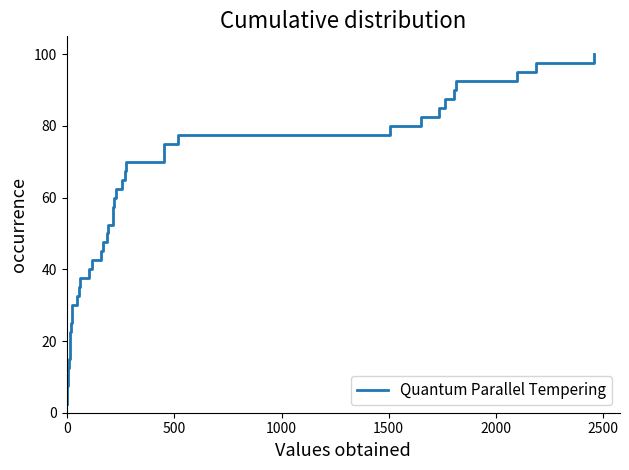

How many lines are shown in the chart?

1